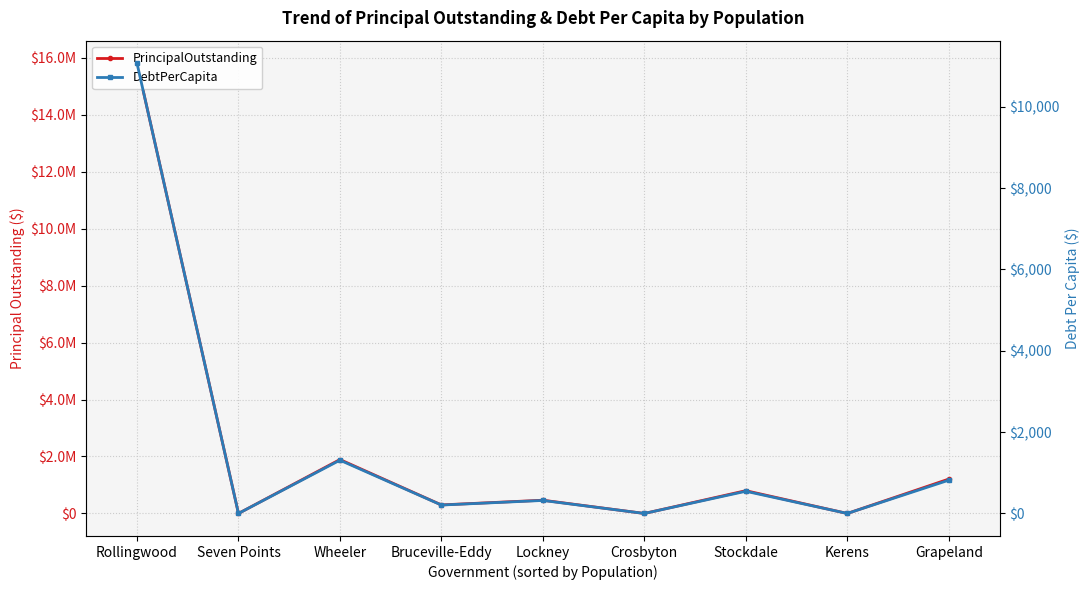

How many data points in PrincipalOutstanding are above 465000?

4